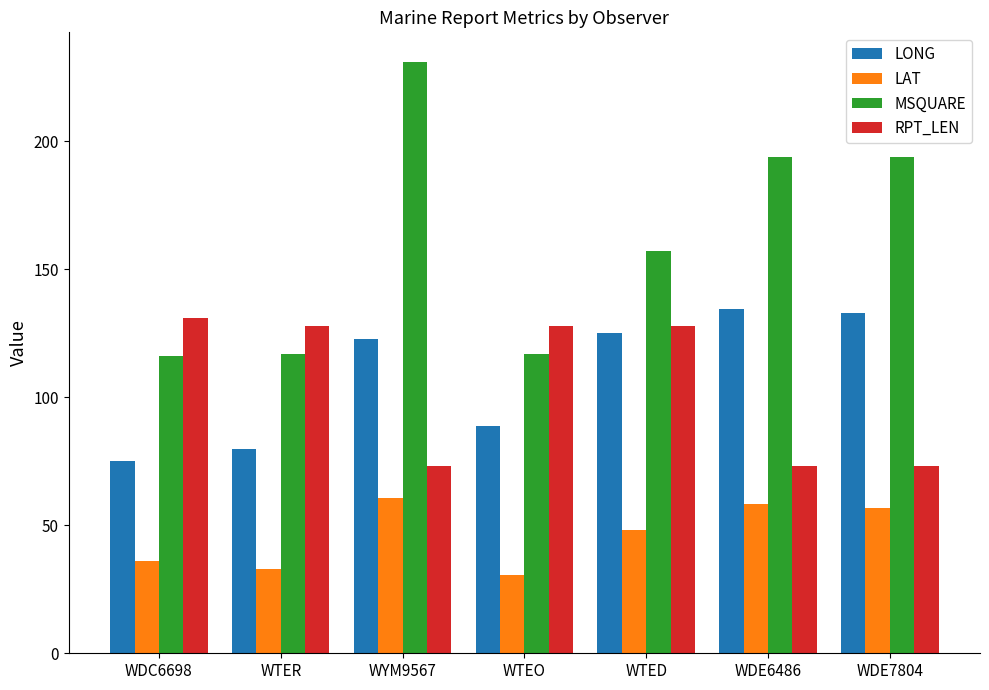

Reading left to right, list all the values displayed in this chart.

LONG: WDC6698=75.0	WTER=79.9	WYM9567=122.7	WTEO=88.6	WTED=125.0	WDE6486=134.4	WDE7804=133.0
LAT: WDC6698=35.9	WTER=32.9	WYM9567=60.6	WTEO=30.4	WTED=48.2	WDE6486=58.3	WDE7804=56.8
MSQUARE: WDC6698=116.0	WTER=117.0	WYM9567=231.0	WTEO=117.0	WTED=157.0	WDE6486=194.0	WDE7804=194.0
RPT_LEN: WDC6698=131.0	WTER=128.0	WYM9567=73.0	WTEO=128.0	WTED=128.0	WDE6486=73.0	WDE7804=73.0